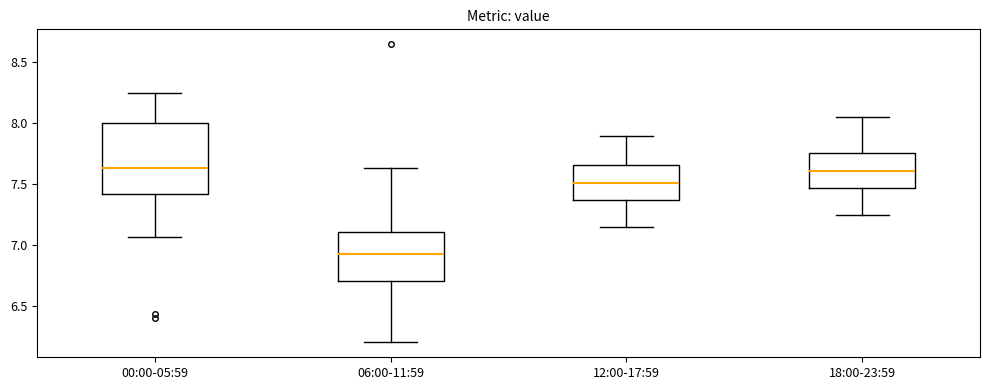

Which box is the tallest, from its lower edge to its upper edge?

00:00-05:59